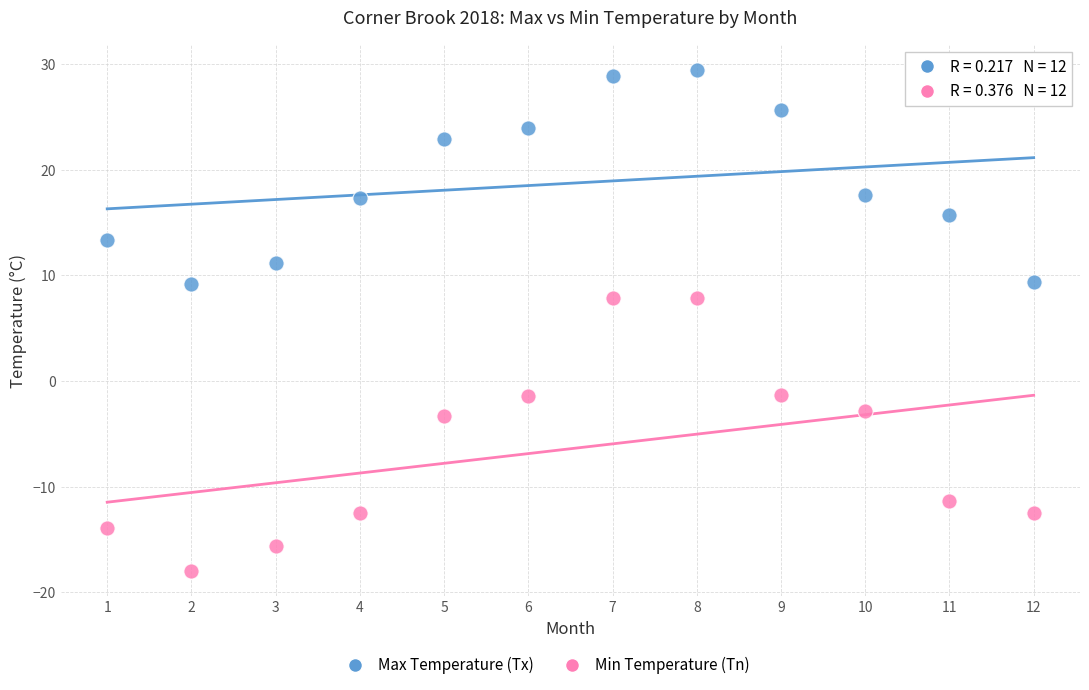

Which series contains the lowest Y value?

Min Temperature (Tn)